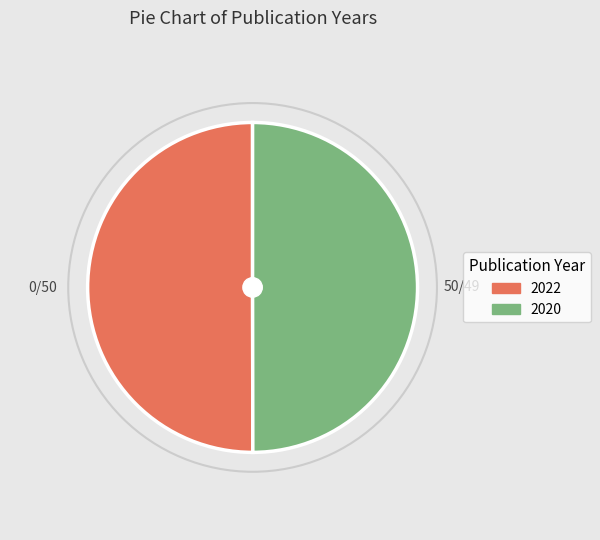

Approximately how many times larger is the value at 2022 compared to 2020?

1.0